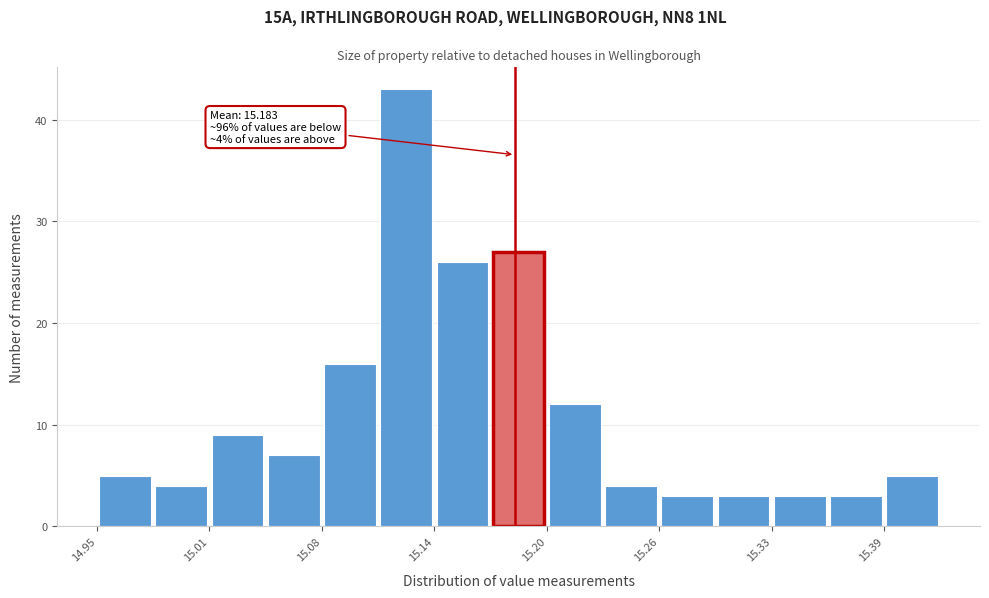

Read against the x-axis, roughly where is the centre of the tallest bar?

15.12